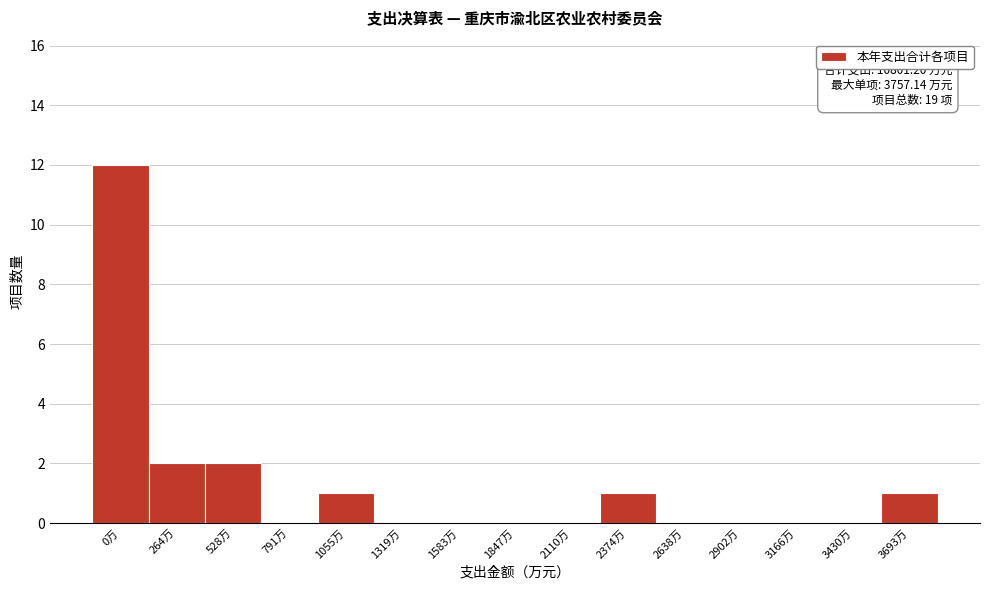

Reading left to right, transcribe all the data shown in this chart.

0万=12	264万=2	528万=2	791万=0	1055万=1	1319万=0	1583万=0	1847万=0	2110万=0	2374万=1	2638万=0	2902万=0	3166万=0	3430万=0	3693万=1